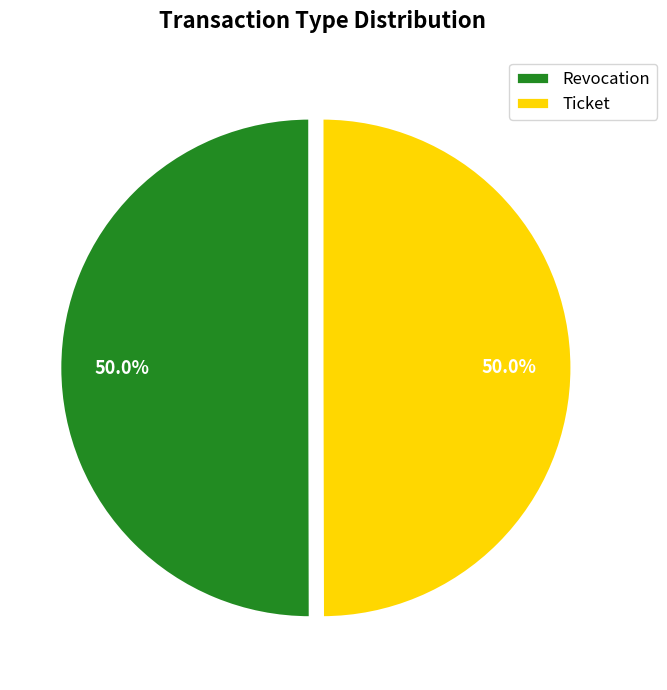

What is the ratio of the value at Revocation to the value at Ticket?

1.0